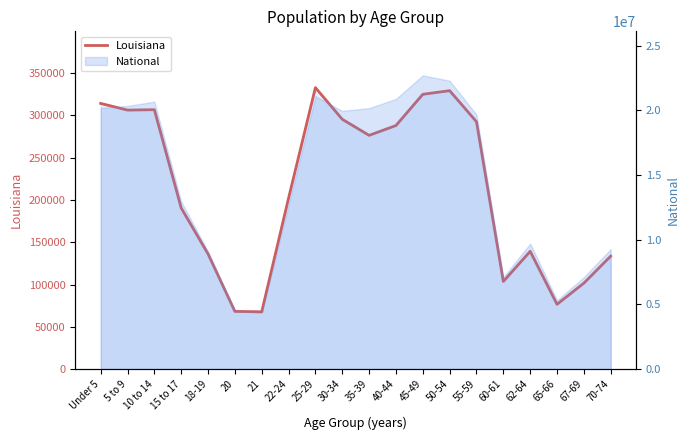

Reading right to left, transcribe all the data shown in this chart.

133629	101702	76663	139308	103687	292567	329329	325046	288120	276479	295508	332925	202295	67763	68251	136222	190557	306836	306362	314260